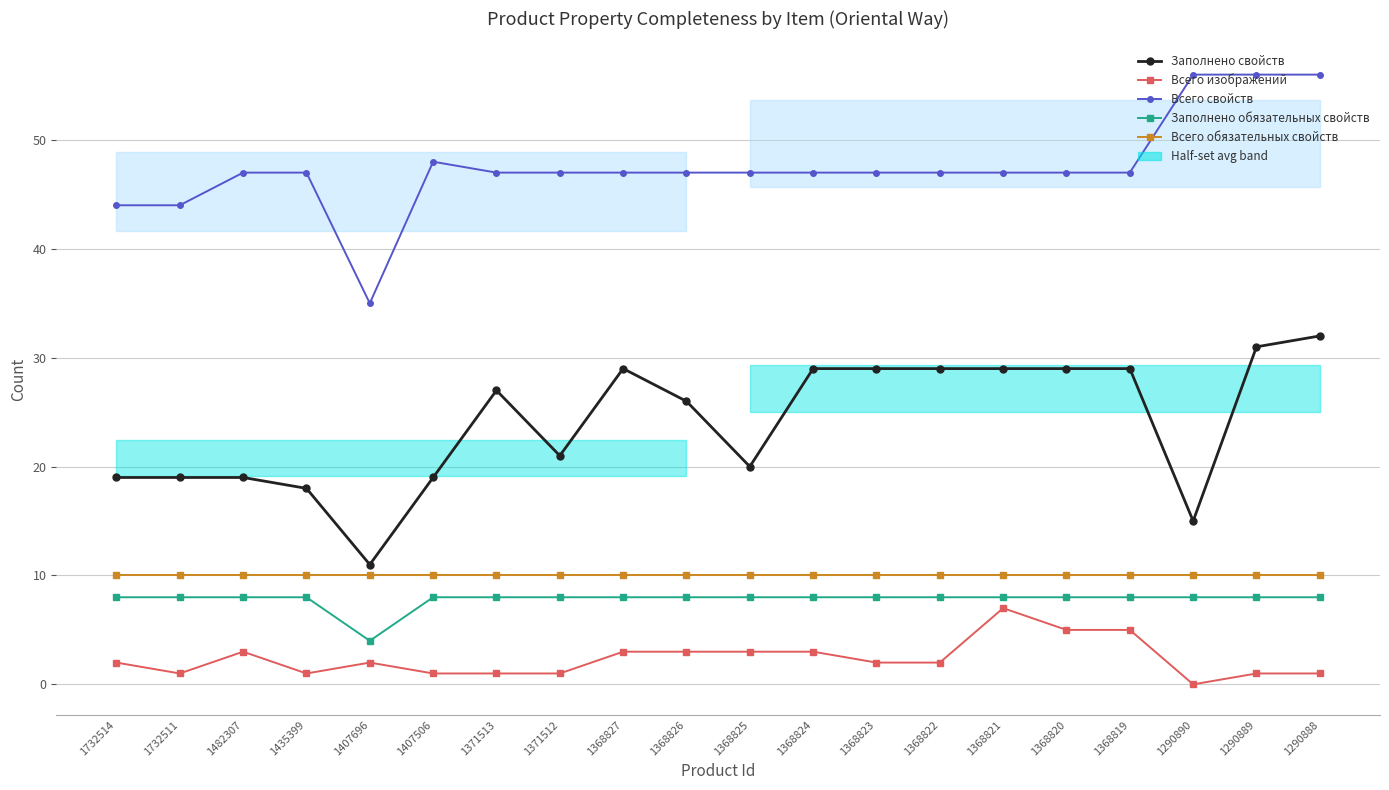

The Всего свойств series shows 73 at 1482307. True or false?

False